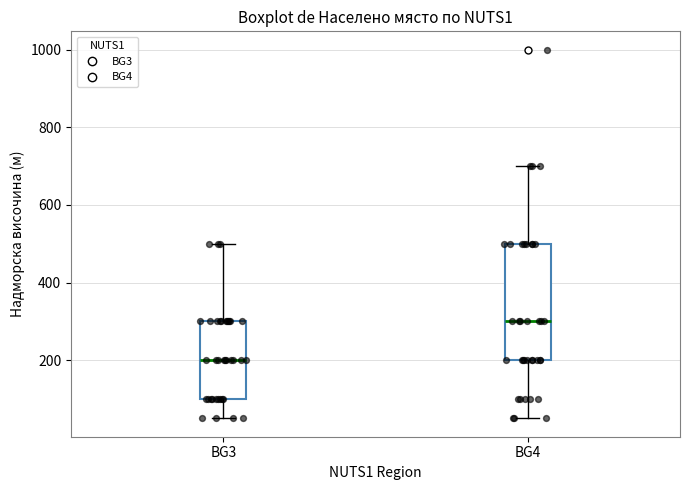

Reading left to right, read every box against the y-axis: the position of its median line, the range the box covers, and the ends of its whiskers. The values are not printed on the chart, so give them approximately, as read against the axis.

BG3: median 200, box 100 to 300, whiskers 60 to 500
BG4: median 300, box 200 to 500, whiskers 60 to 700